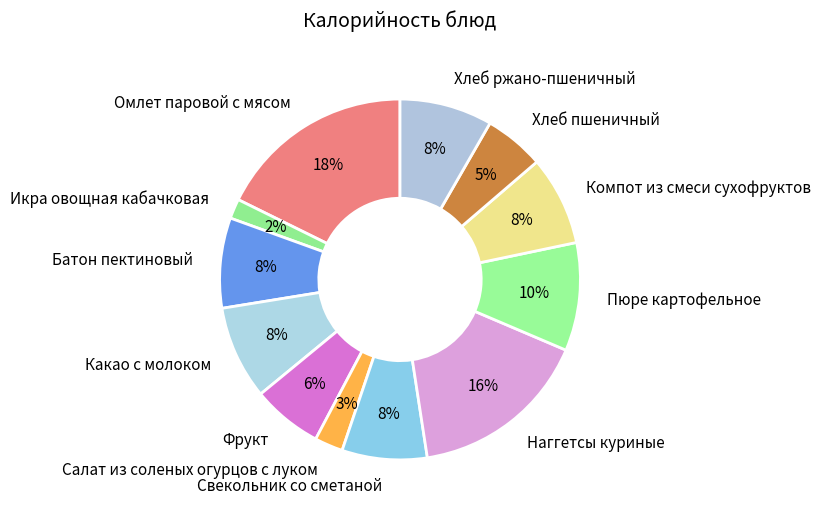

Do Икра овощная кабачковая and Наггетсы куриные together represent more than half of the pie?

No